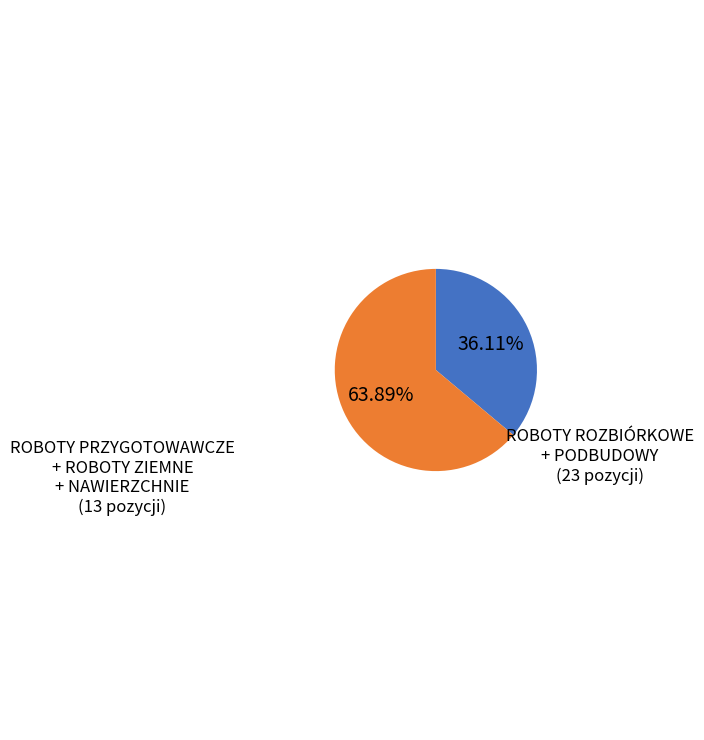

Is there a majority slice in this chart?

Yes